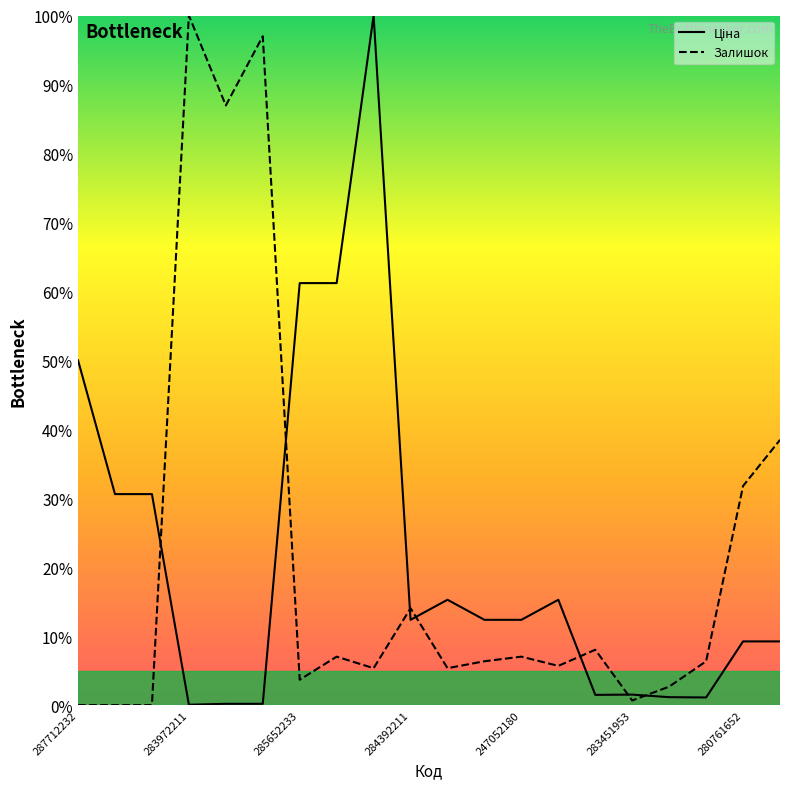

In Ціна, how many points are higher than both neighbors (excluding endpoints)?

4